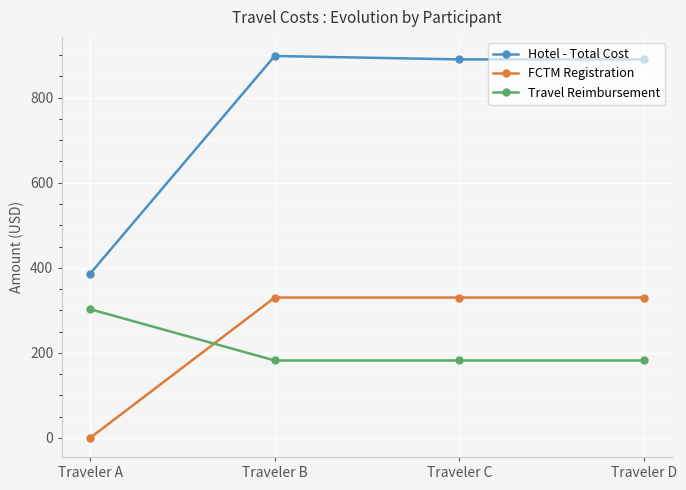

List the series in order of their peak value, highest first.

Hotel - Total Cost, FCTM Registration, Travel Reimbursement